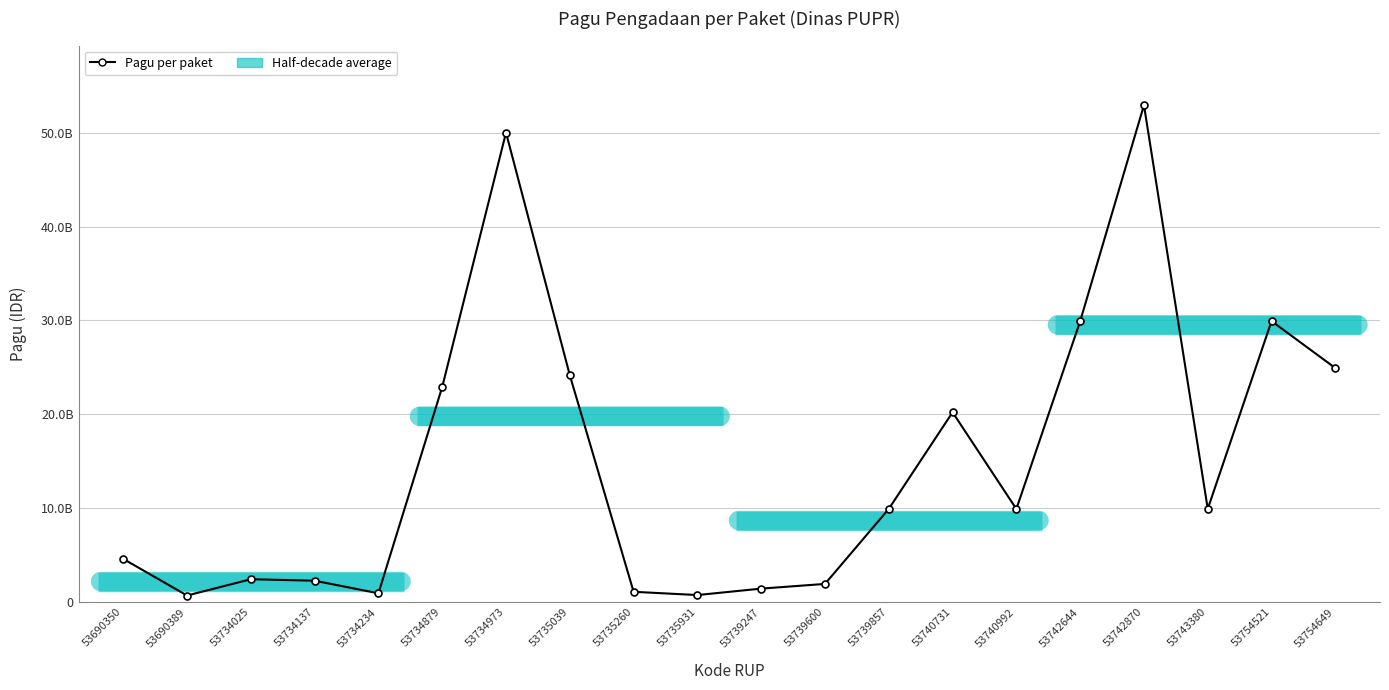

Is it true that the value at 53754649 is 24925500000?

True